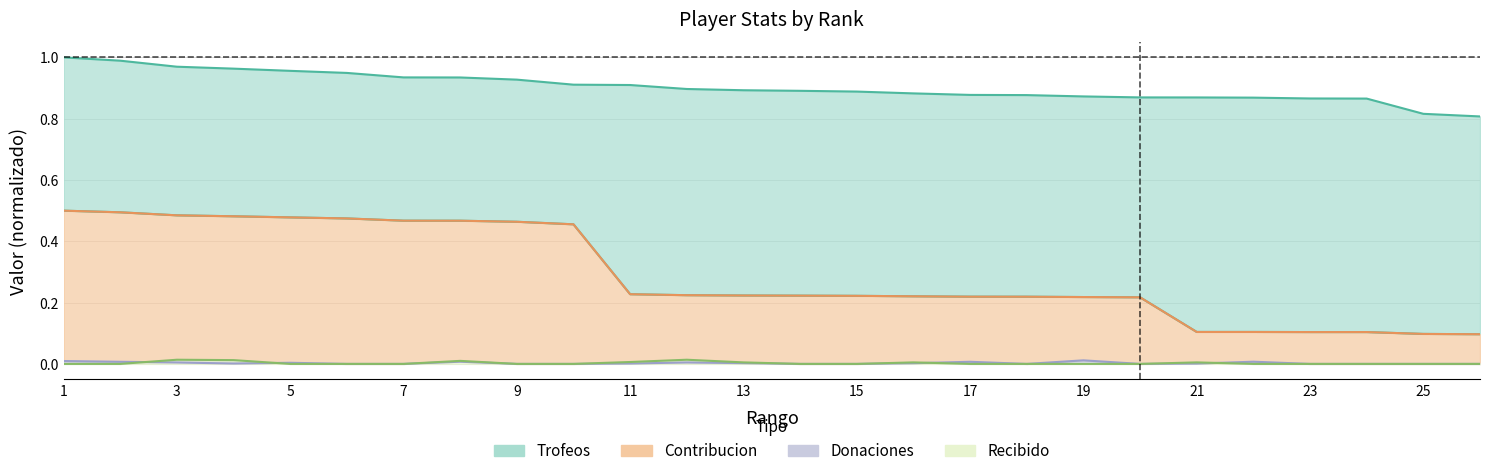

What is the lowest value of the Contribucion series?

0.1